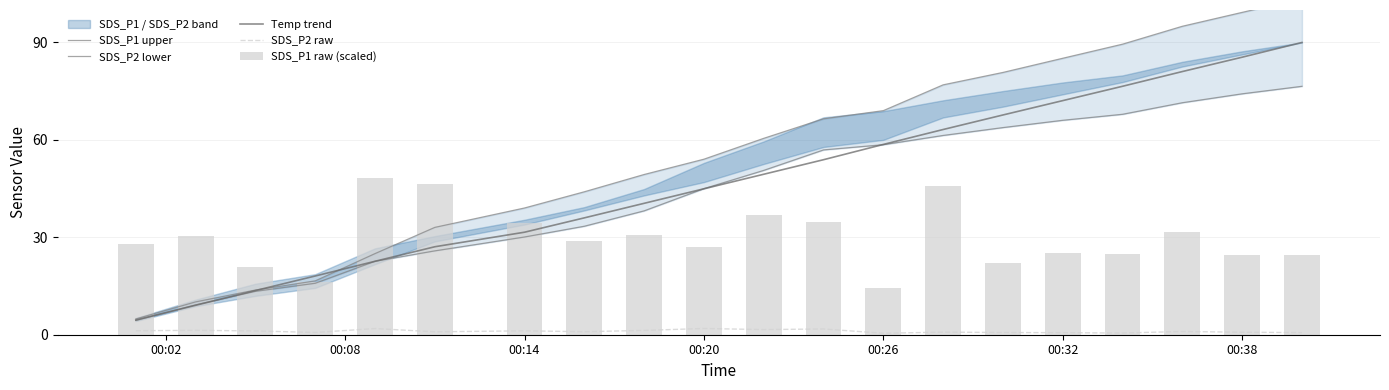

Reading left to right, transcribe all the data shown in this chart.

SDS_P1 upper: 4.9	10.1	13.8	16.6	25.0	33.1	39.0	44.0	49.3	54.1	60.5	66.5	69.0	76.9	80.8	85.1	89.5	95.0	99.3	103.5
SDS_P2 lower: 4.4	9.2	13.4	15.8	22.6	25.8	30.1	33.4	38.1	45.0	50.6	56.9	58.5	61.4	63.8	66.0	67.9	71.4	74.2	76.5
Temp trend: 4.5	9.1	13.6	18.1	22.6	27.1	31.6	36.0	40.5	44.9	49.4	53.9	58.6	63.2	67.7	72.1	76.5	81.0	85.5	90.0
SDS_P2 raw: 1.2	1.4	1.2	0.7	1.9	0.9	1.2	0.9	1.3	1.9	1.6	1.8	0.5	0.8	0.7	0.6	0.5	1.0	0.8	0.7
SDS_P1 raw (scaled): 28.0	30.2	21.0	16.2	48.4	46.5	34.4	28.8	30.6	27.1	37.0	34.6	14.5	45.8	22.0	25.2	25.0	31.8	24.6	24.4